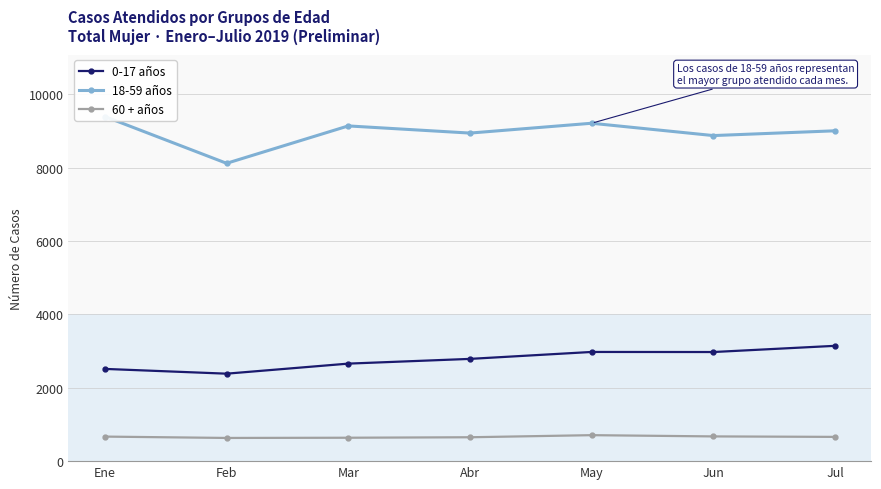

What is the difference between the second highest and second lowest values in the 18-59 años series?

336